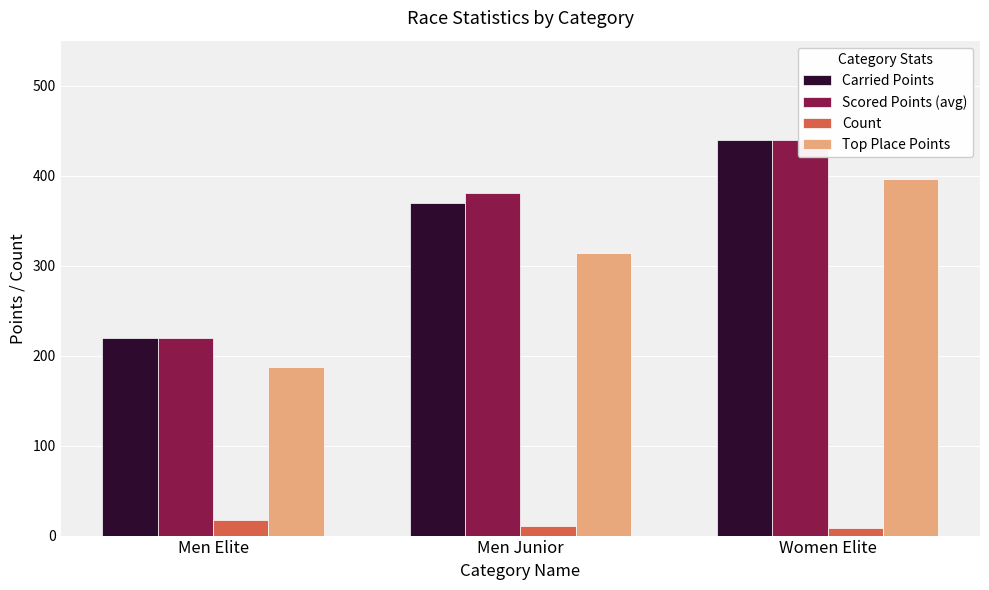

Reading left to right, extract all data points from this chart.

Carried Points: Men Elite=220.0	Men Junior=370.0	Women Elite=440.0
Scored Points (avg): Men Elite=220.0	Men Junior=381.1	Women Elite=440.0
Count: Men Elite=17.0	Men Junior=11.0	Women Elite=8.0
Top Place Points: Men Elite=187.0	Men Junior=314.5	Women Elite=396.0